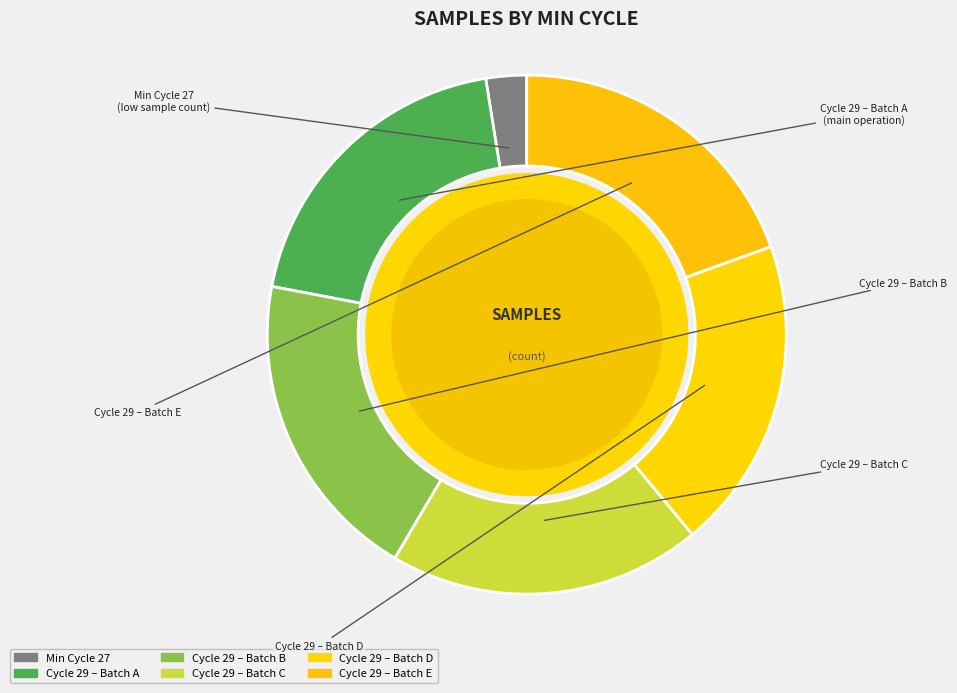

Count the number of slices in the pie.

6